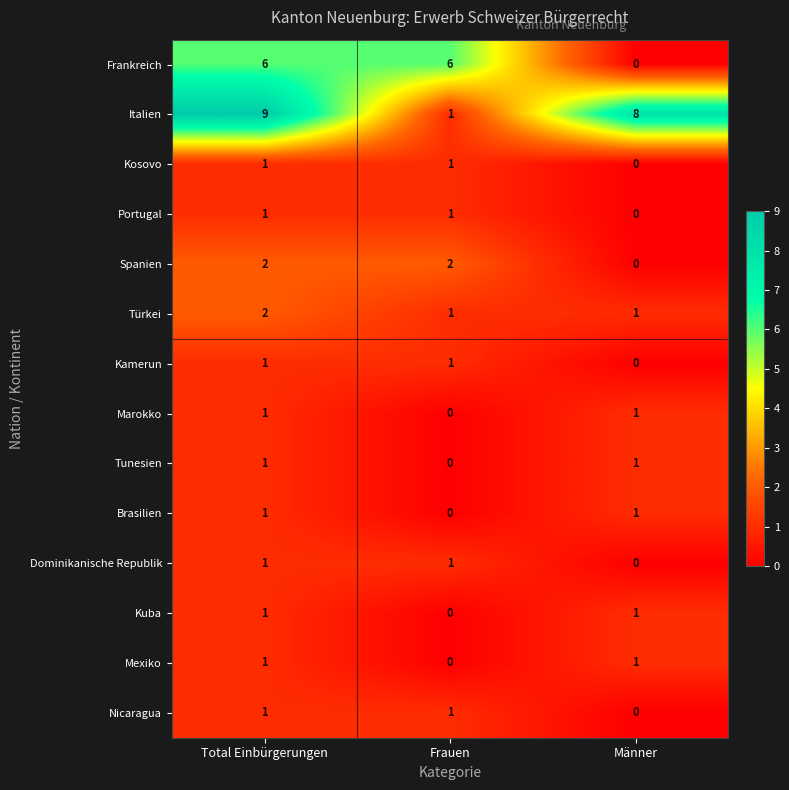

How many Portugal values are between 0 and 1?

3